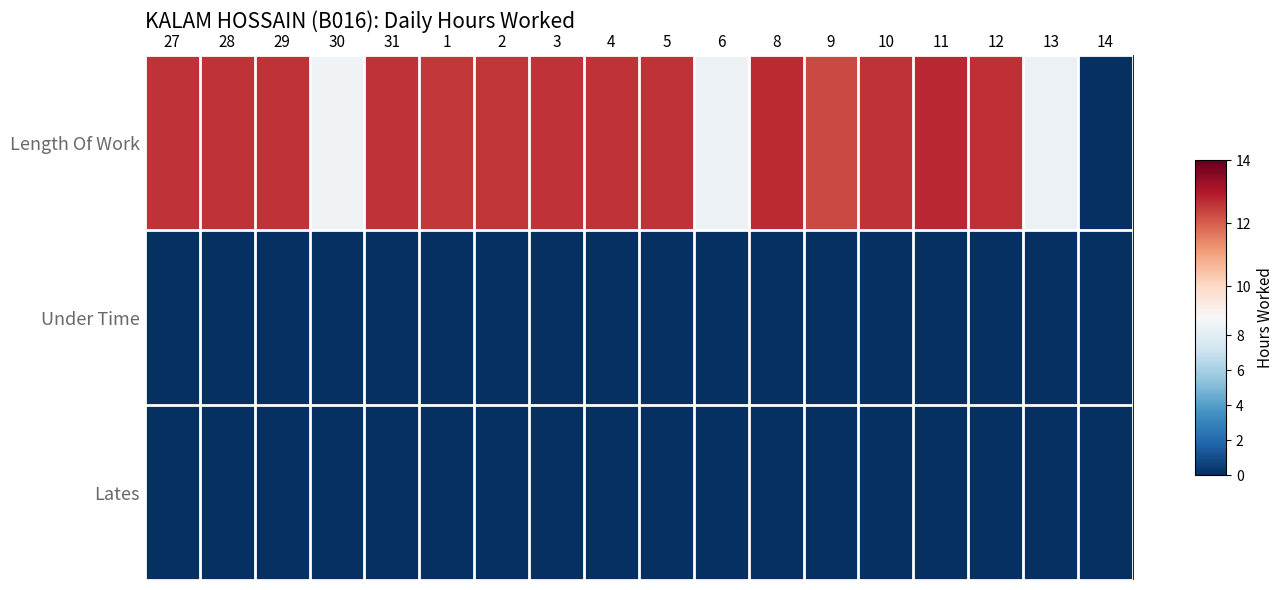

Which category has the lowest value across all series?

14